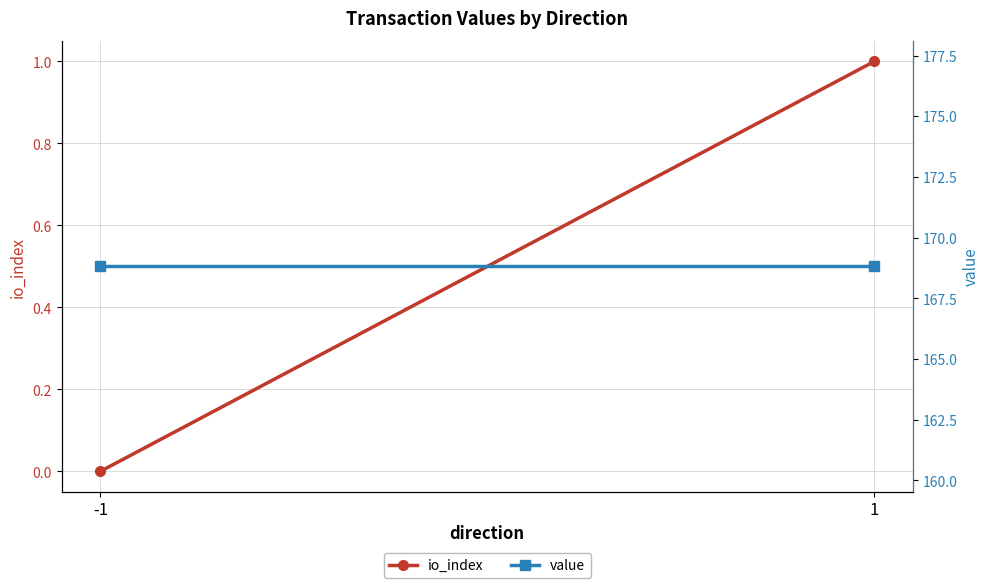

Is the value of io_index at -1 greater than the value of value at 1?

No